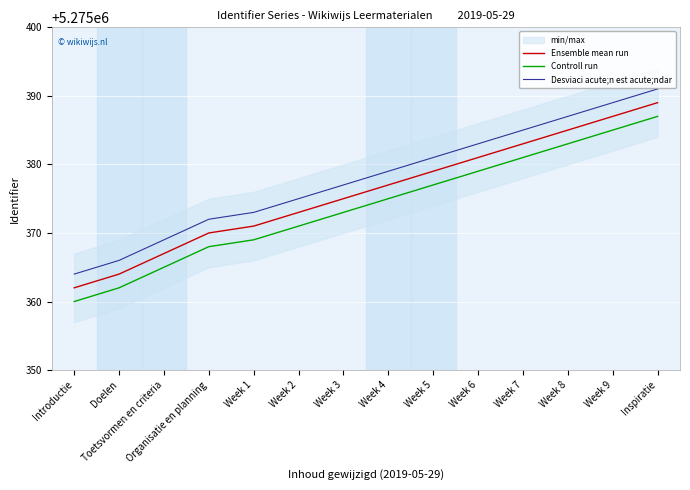

True or false: Controll run has a value of 5275377 at Week 5.

True